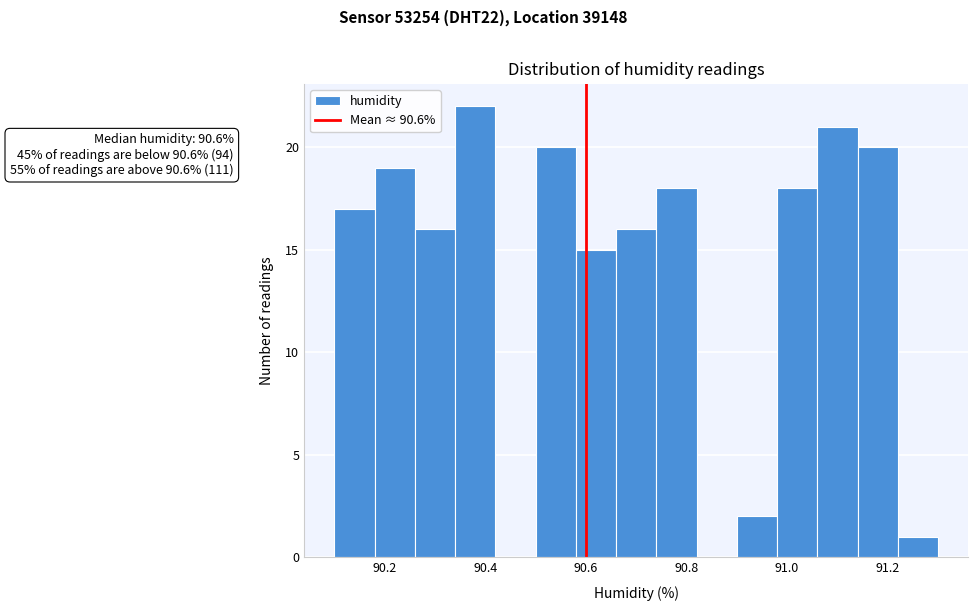

Which range on the x-axis has the tallest bar?

90.34 to 90.42